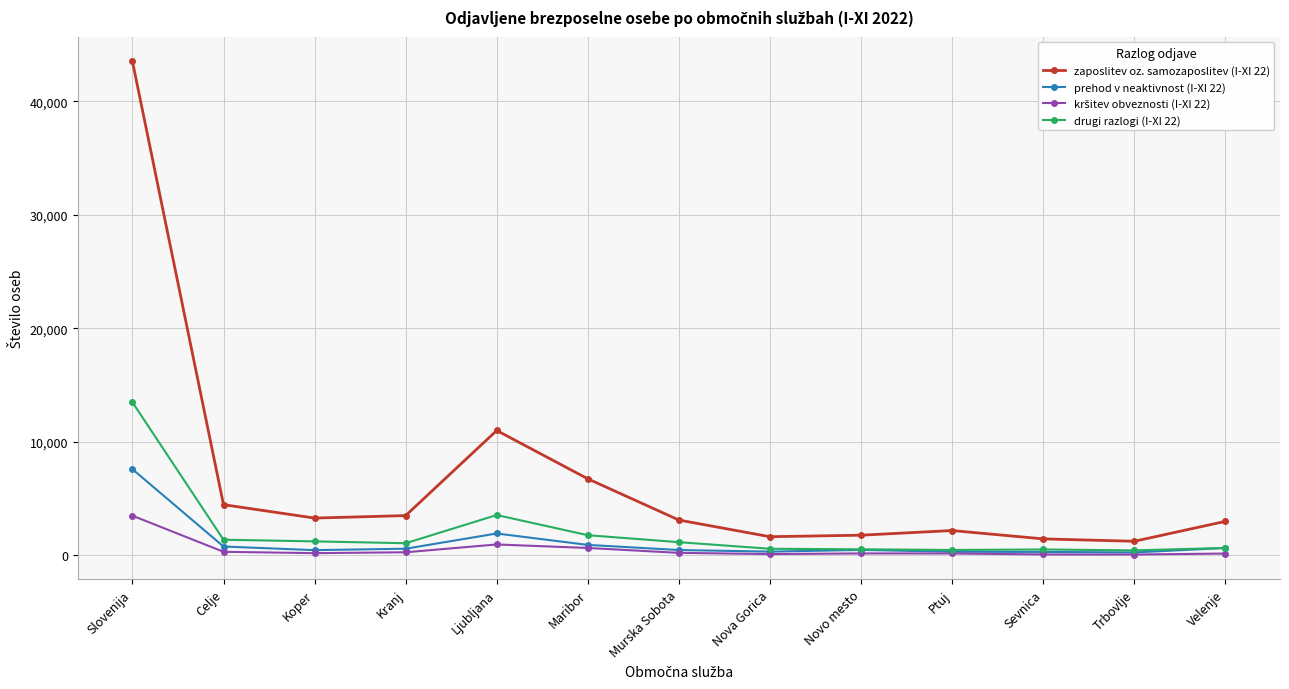

At which category does zaposlitev oz. samozaposlitev (I-XI 22) reach its first local peak?

Ljubljana